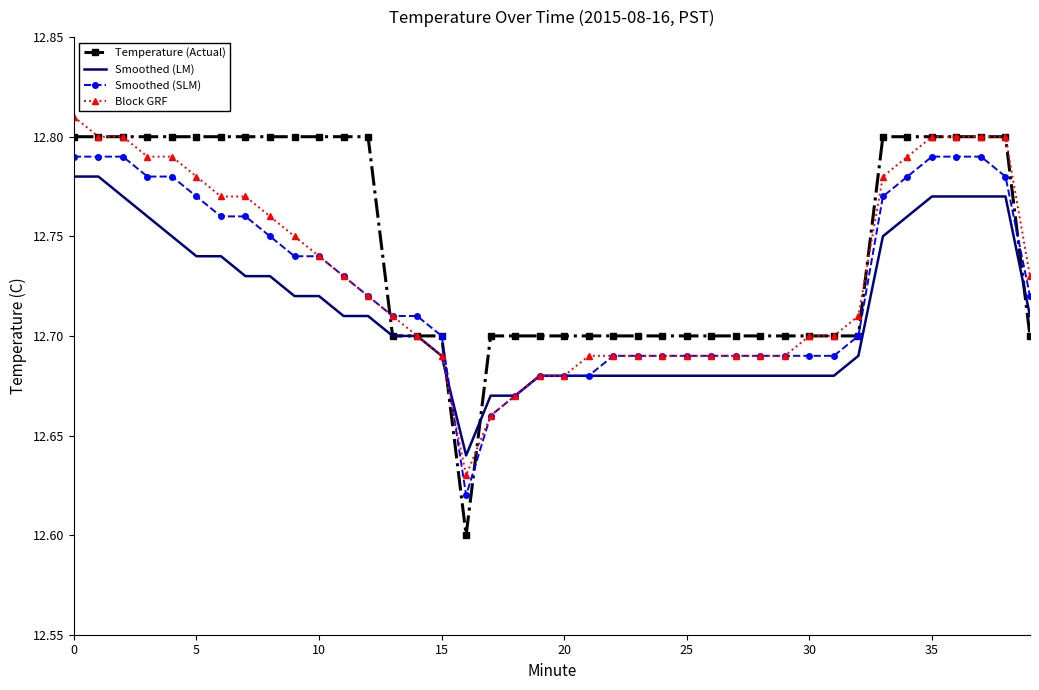

Which series has the largest range (max minus min)?

Temperature (Actual)